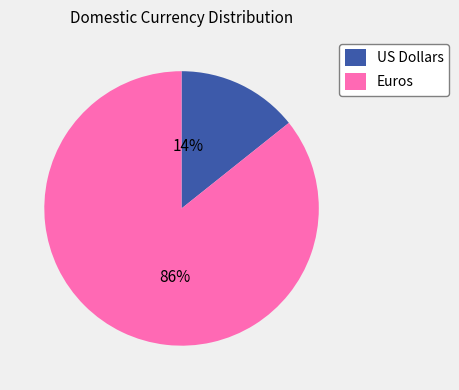

Which category has the biggest portion of the pie?

Euros